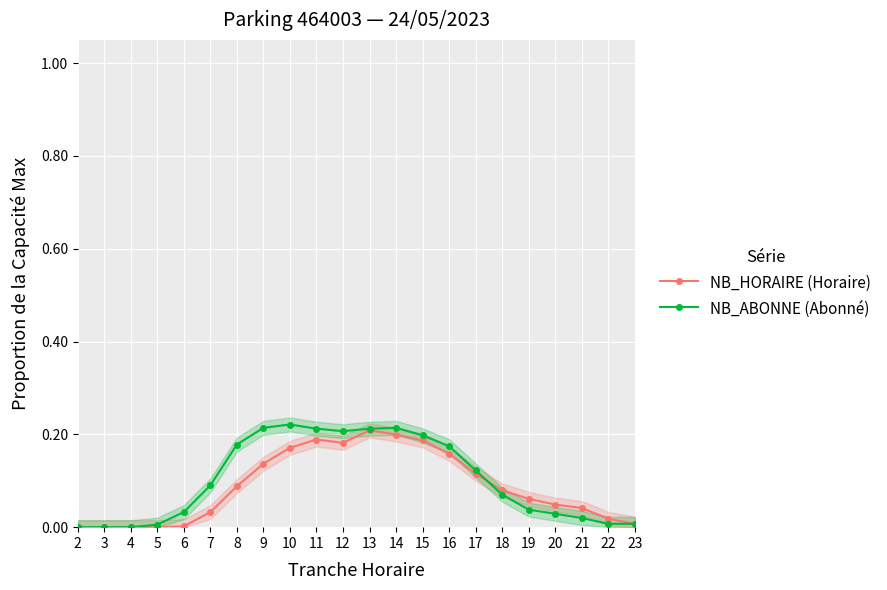

At which label does NB_HORAIRE (Horaire) reach its peak?

13